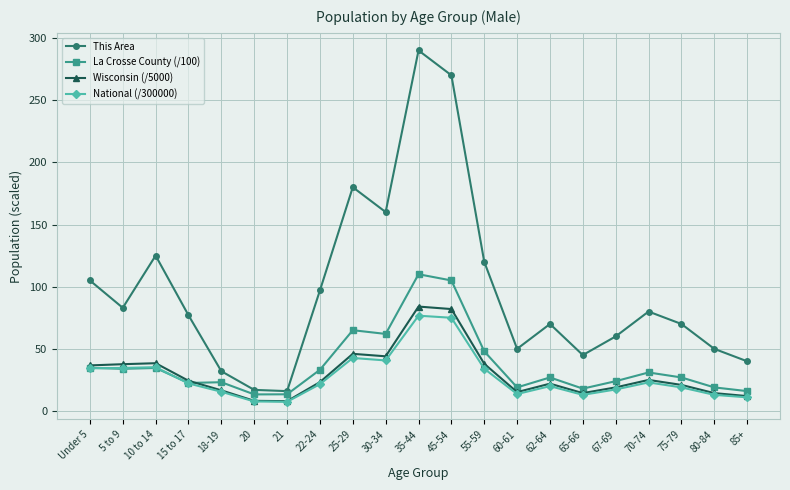

Rank the series at 35-44 from lowest to highest value.

National (/300000), Wisconsin (/5000), La Crosse County (/100), This Area